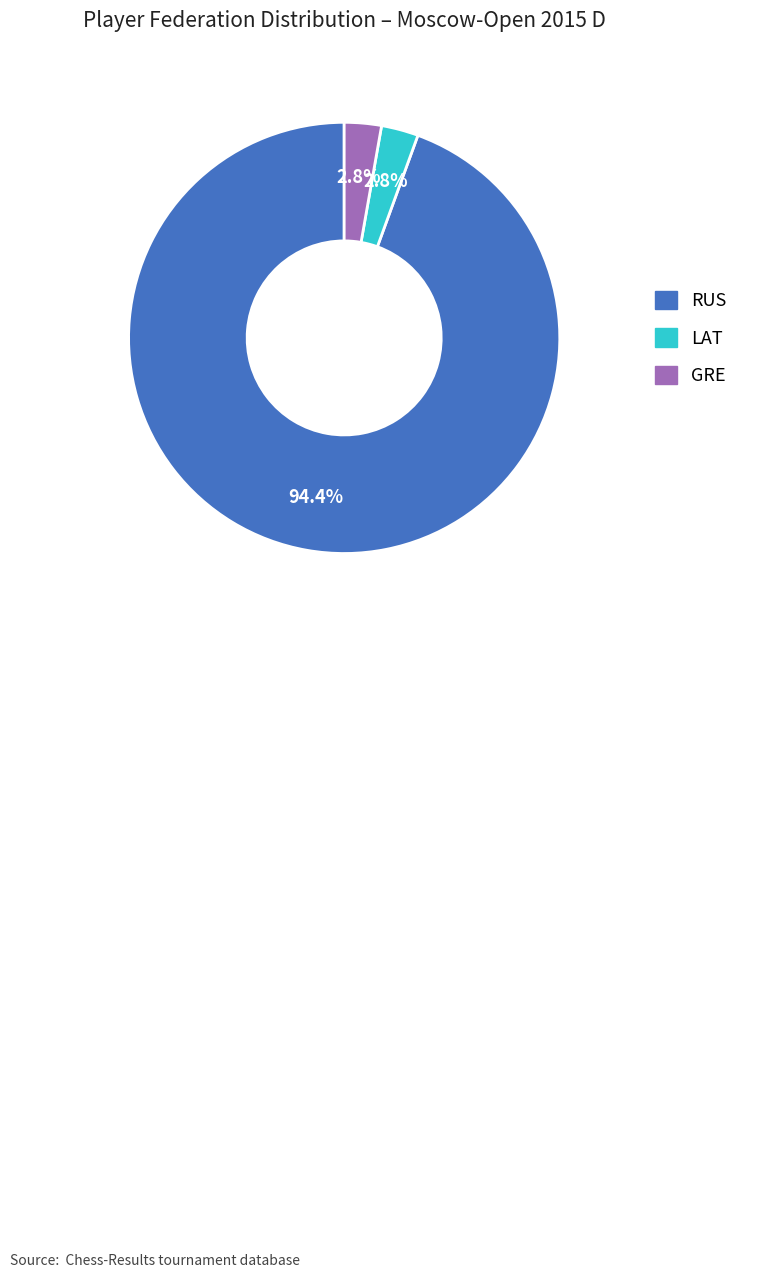

How many segments does this pie chart have?

3